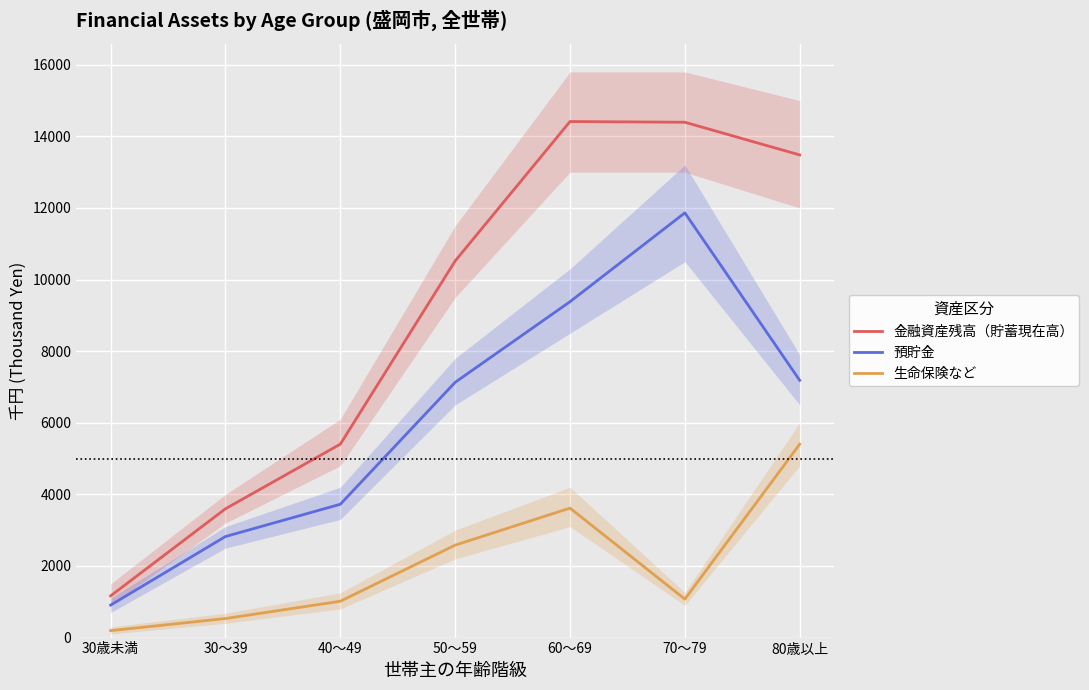

Reading left to right, list all the values displayed in this chart.

金融資産残高（貯蓄現在高）: 1165	3598	5403	10520	14414	14394	13481
預貯金: 907	2823	3724	7130	9382	11863	7185
生命保険など: 194	532	1015	2582	3616	1075	5401